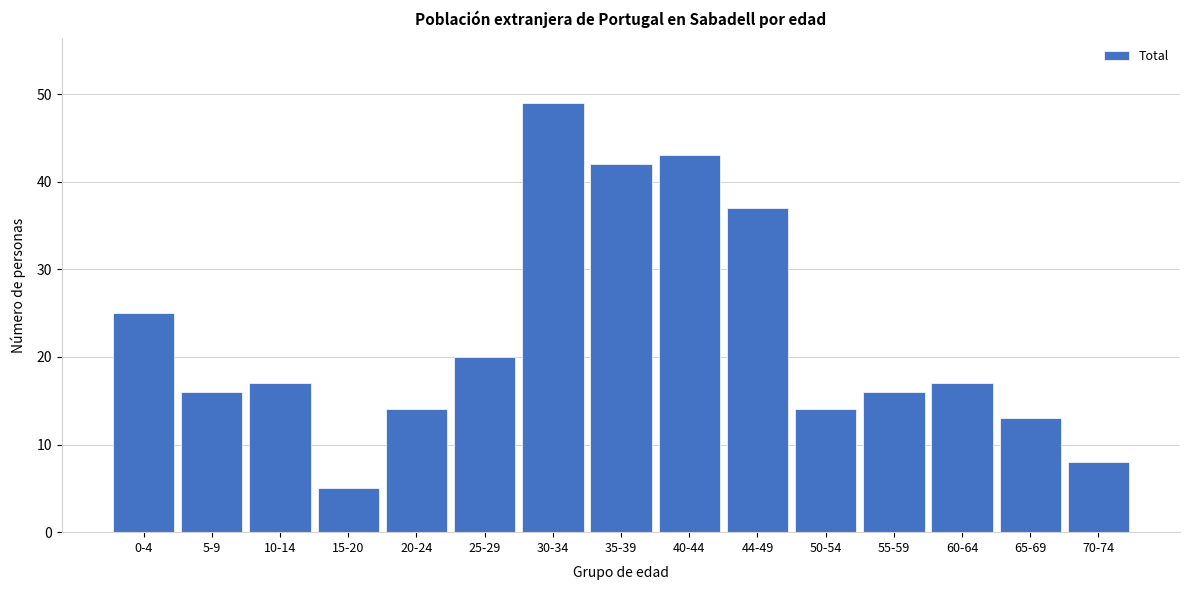

Reading left to right, extract all data points from this chart.

25	16	17	5	14	20	49	42	43	37	14	16	17	13	8